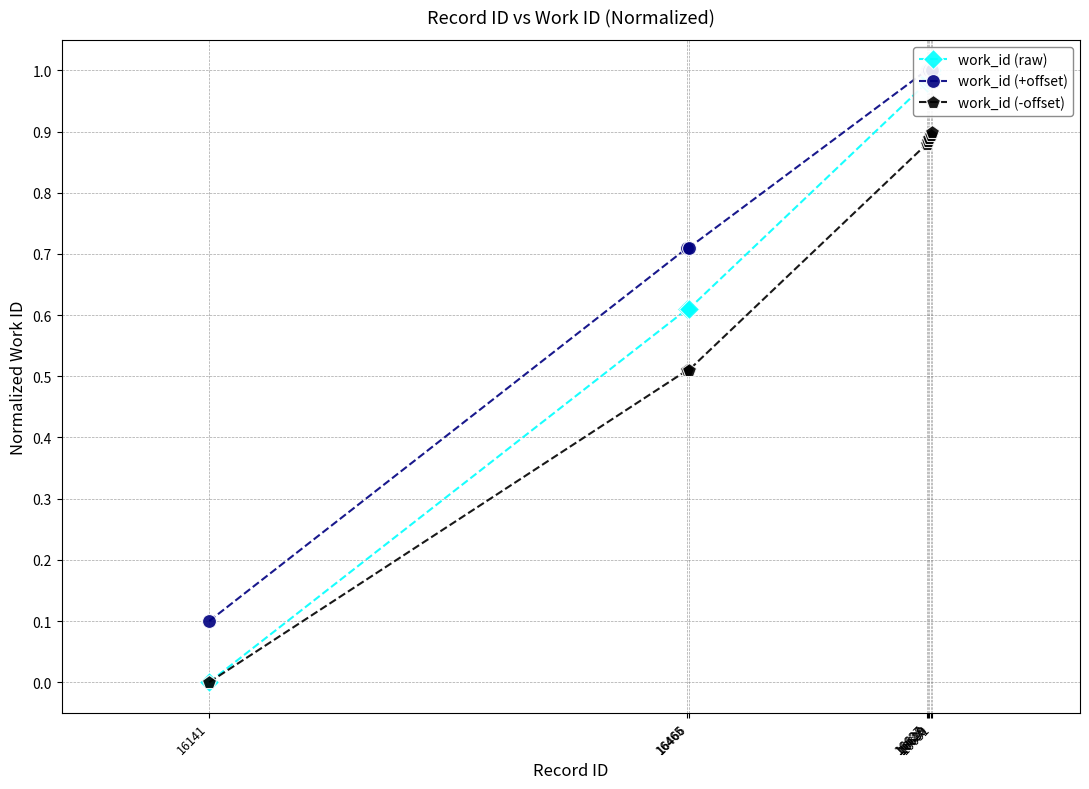

What is the difference between the highest and lowest values at 16465?

0.2